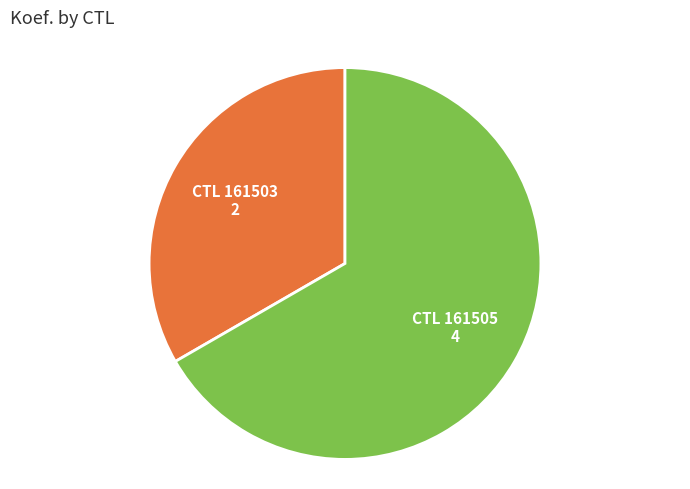

Is there a majority slice in this chart?

Yes